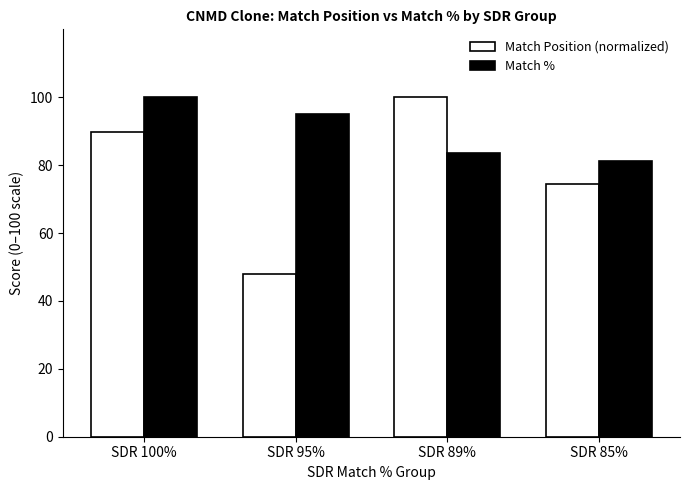

True or false: Match % has a value of 33.1 at SDR 95%.

False